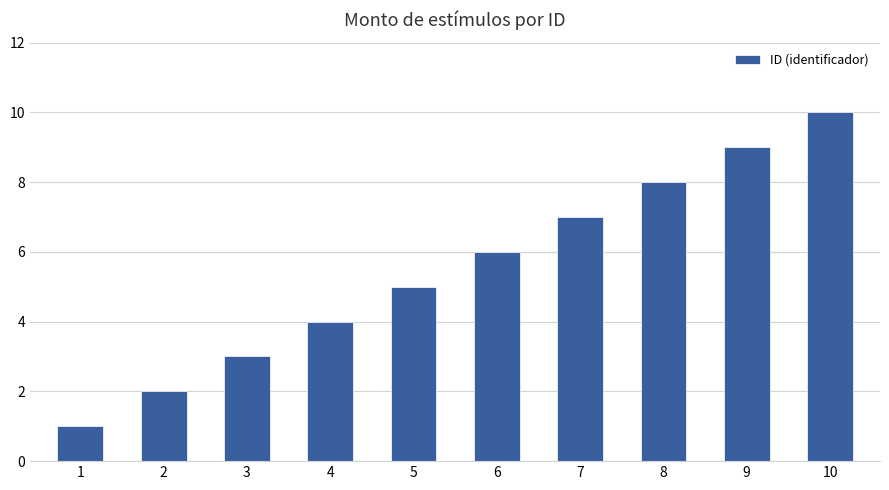

At which category does the chart reach its minimum across all series?

1